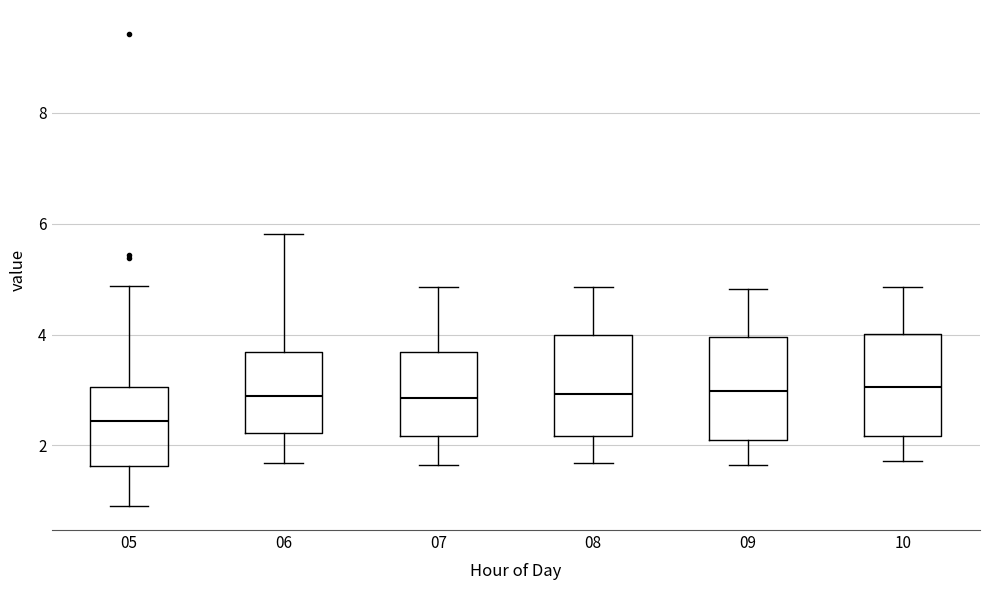

Where is the upper edge of the box at x = 08 on the y-axis? The values are not printed on the chart, so give them approximately, as read against the axis.

4.0